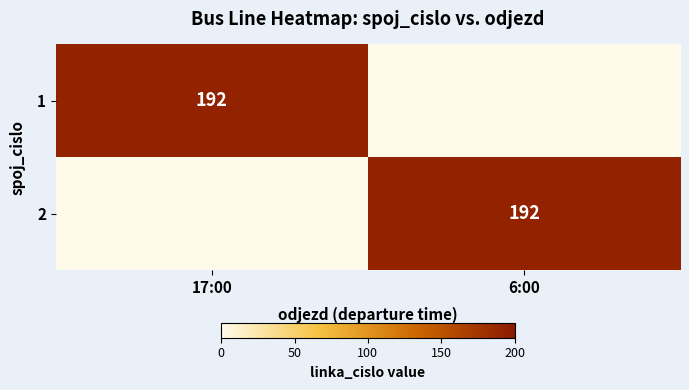

True or false: 2 has a value of 89 at 6:00.

False